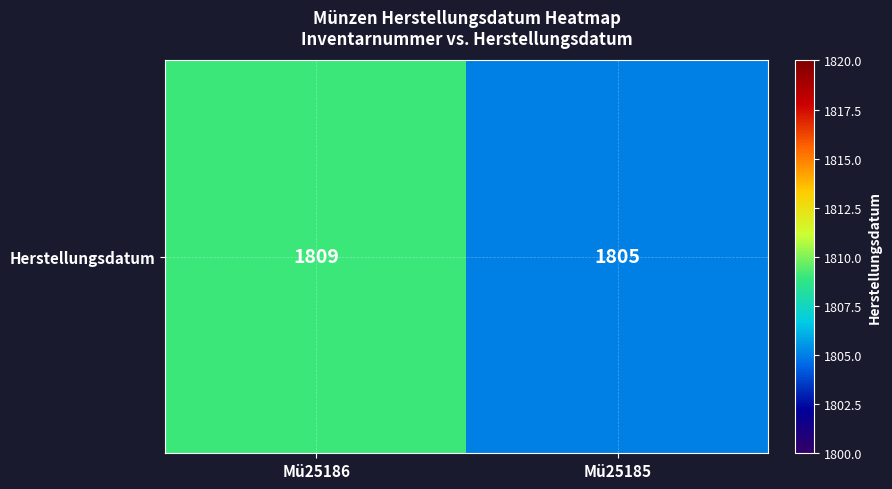

True or false: the data shows 742 at Mü25186.

False